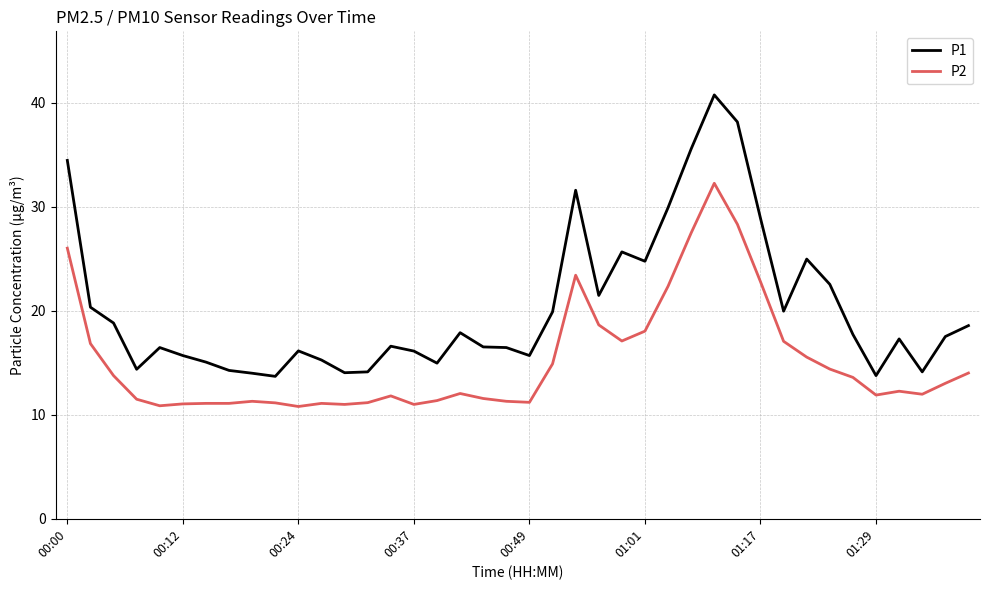

True or false: P1 and P2 intersect in this chart.

False